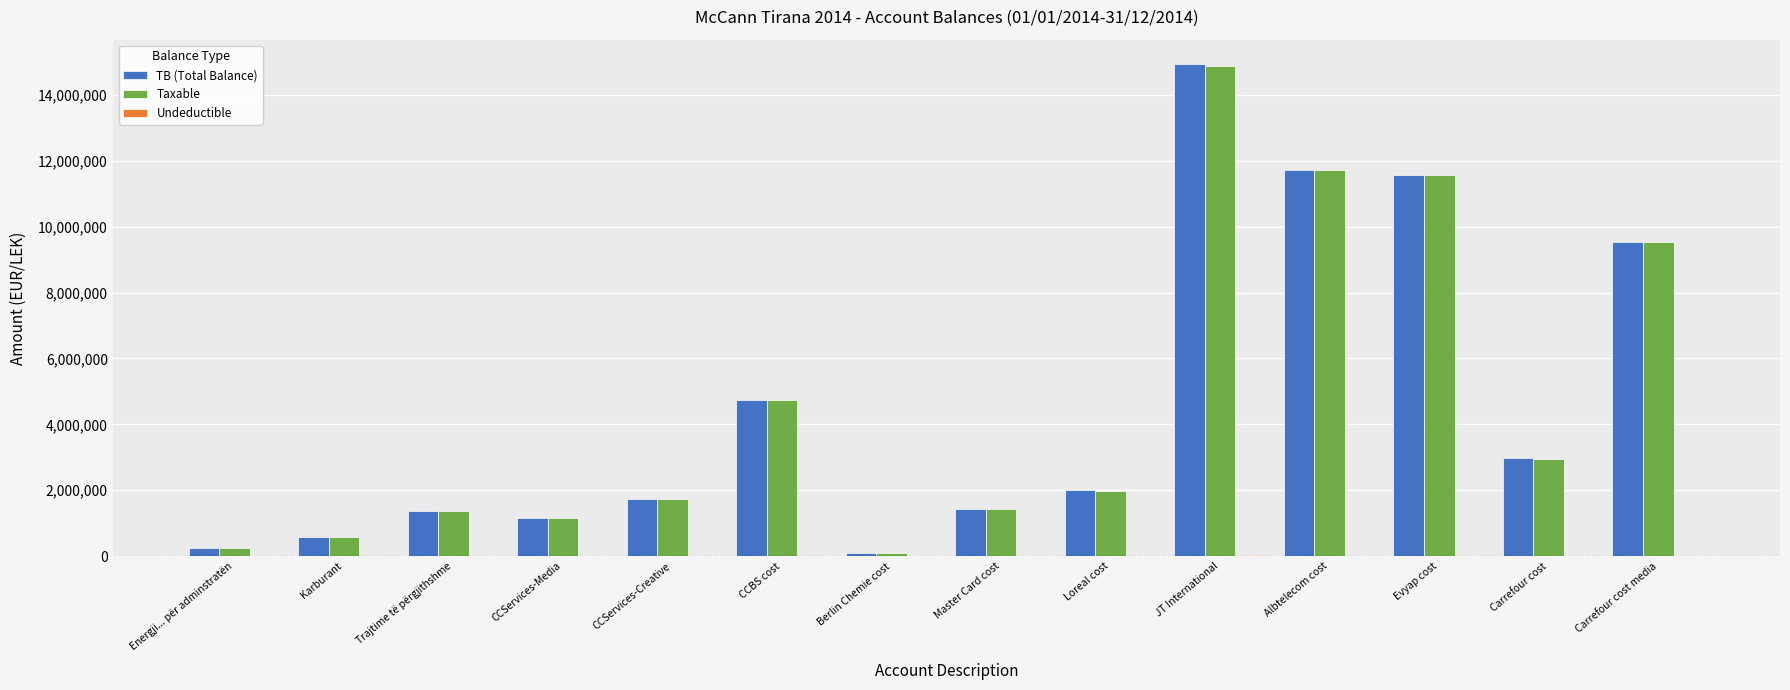

At which label does Taxable first exceed 1991862?

CCBS cost